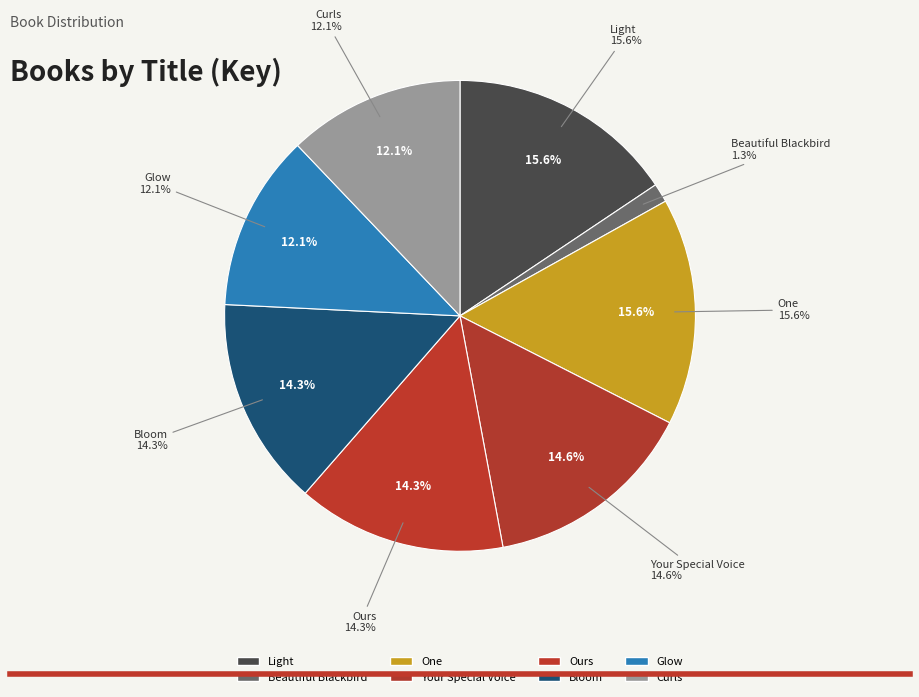

The One slice represents 28% of the pie. True or false?

False